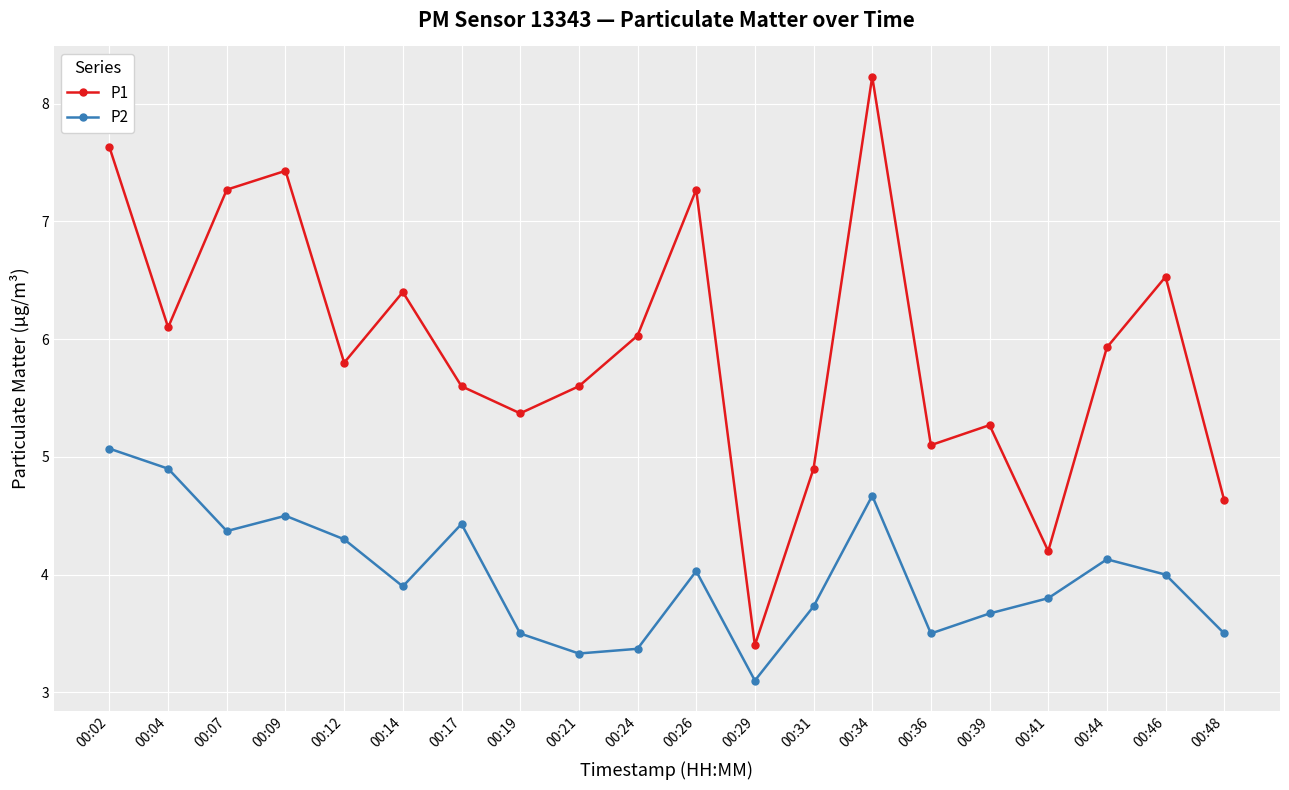

How many lines are shown in the chart?

2